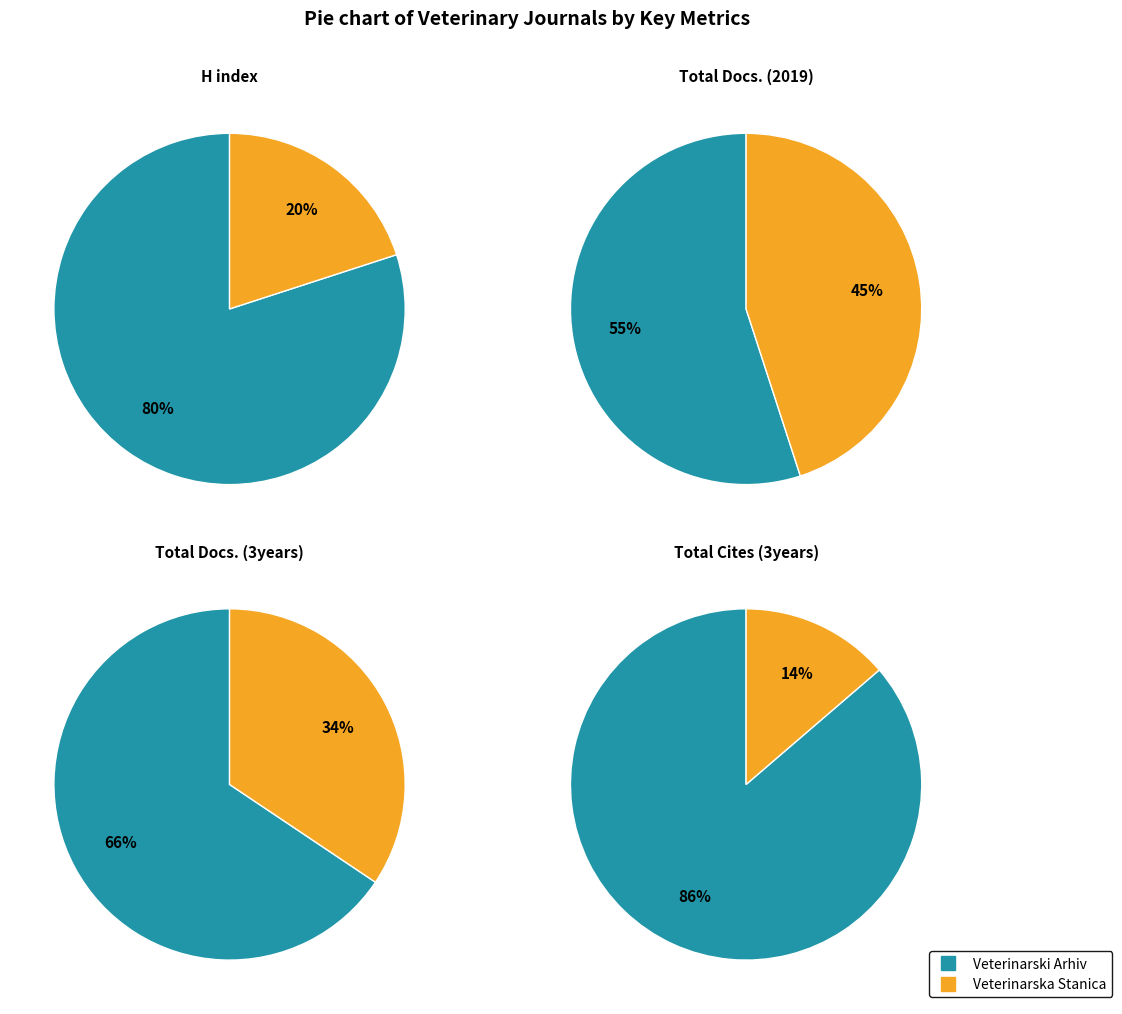

To the nearest percent, what is the difference between the largest and smallest slice percentages?

10%